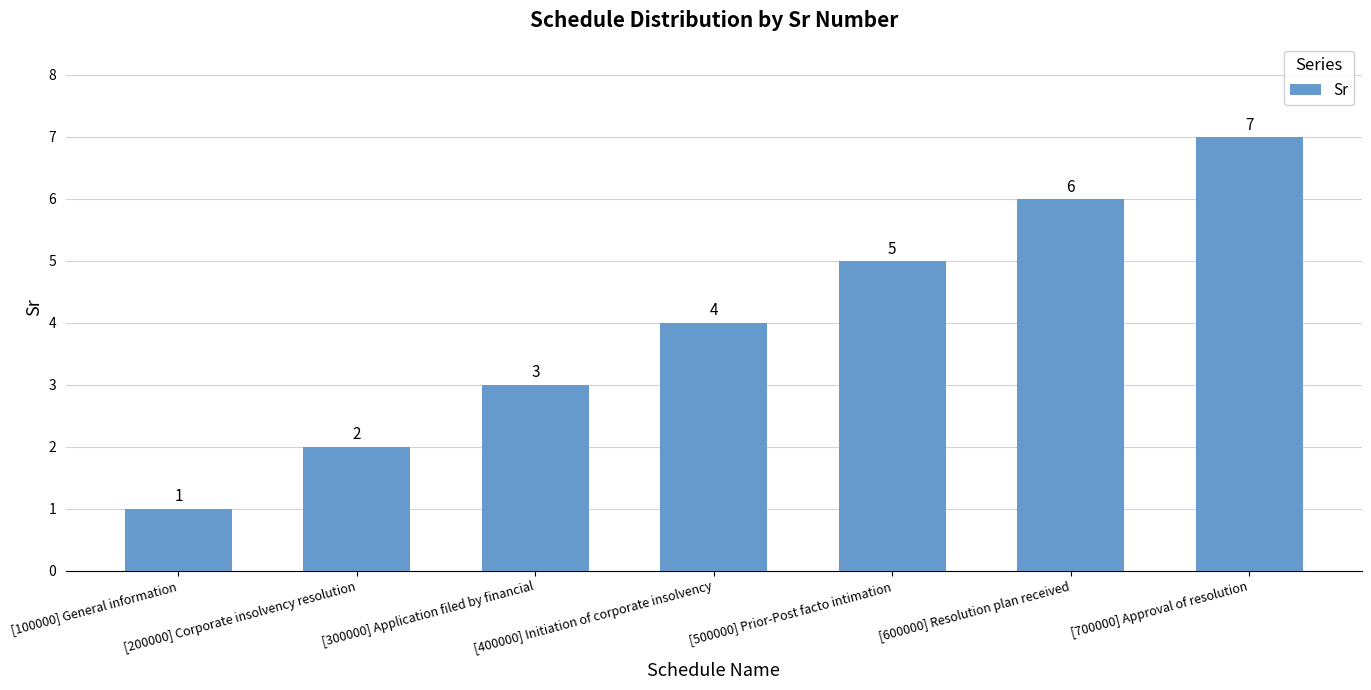

What is the difference between the second highest and minimum values?

5